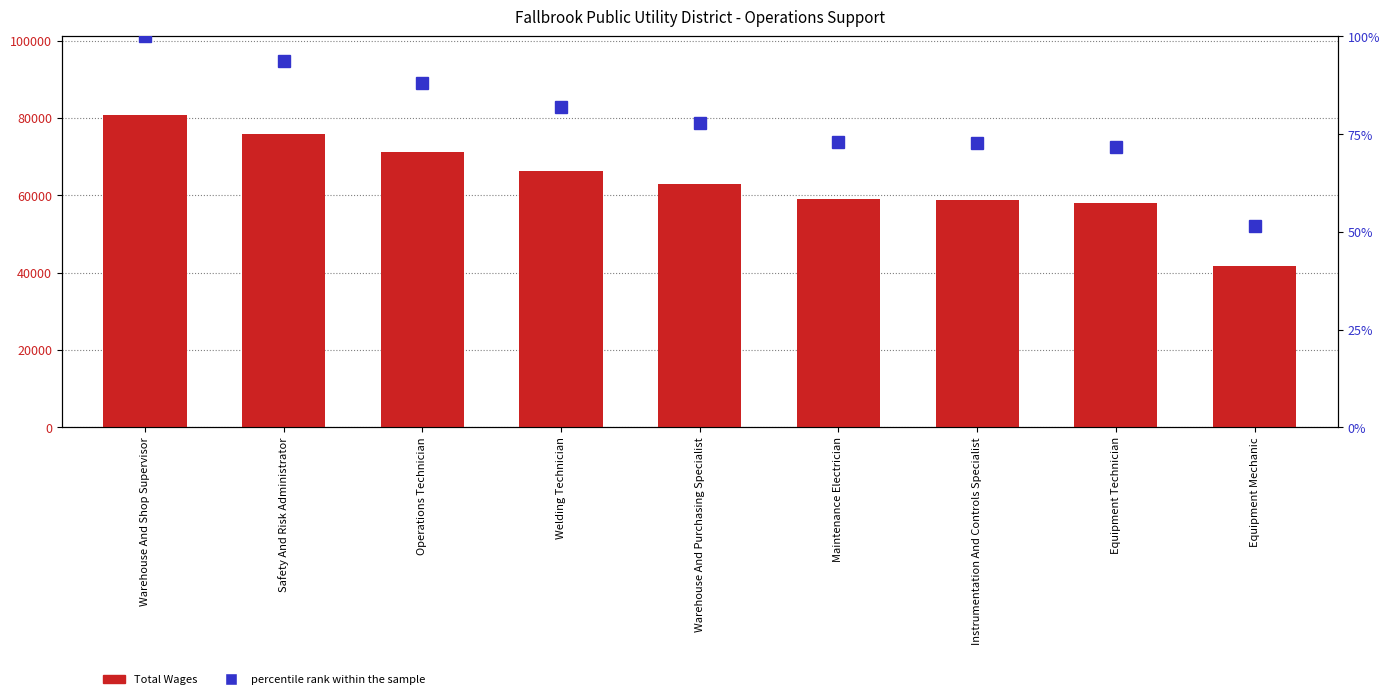

How many data points does each series have?

9